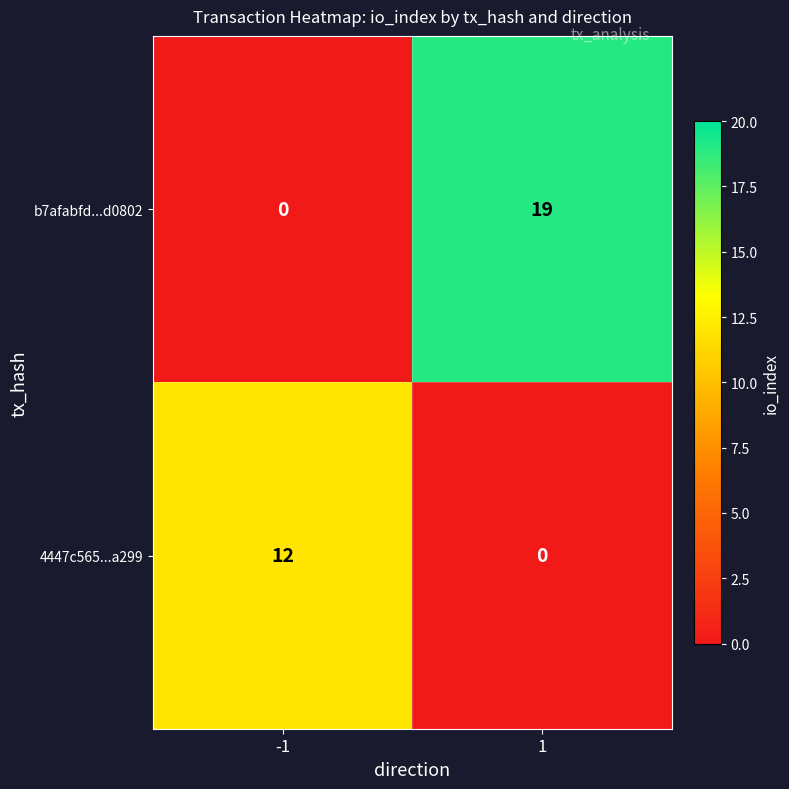

Reading right to left, extract all data points from this chart.

b7afabfd...d0802: 1=19	-1=0
4447c565...a299: 1=0	-1=12